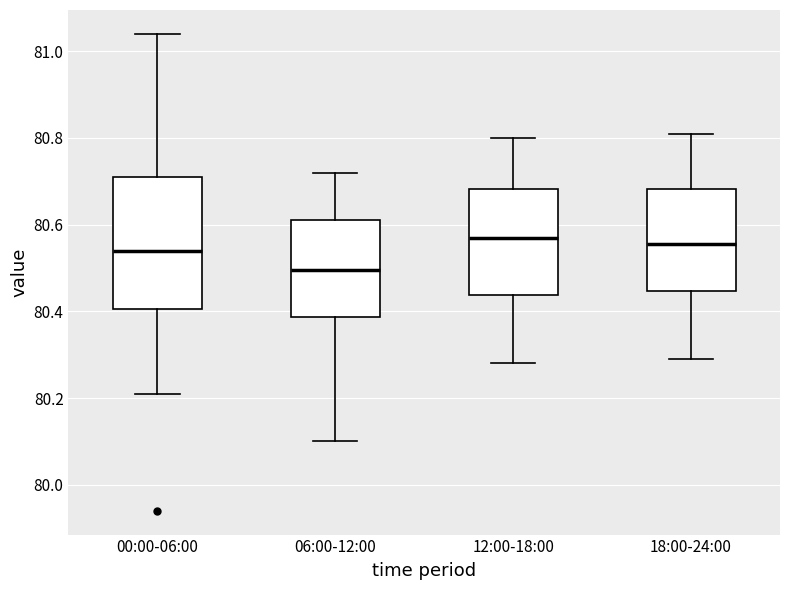

Reading left to right, transcribe this box plot: for each box, give where its median line is, the range the box spans, and where its two whiskers end, as read against the y-axis. The values are not printed on the chart, so give them approximately, as read against the axis.

00:00-06:00: median 80.54, box 80.40 to 80.72, whiskers 80.22 to 81.04
06:00-12:00: median 80.50, box 80.38 to 80.62, whiskers 80.10 to 80.72
12:00-18:00: median 80.58, box 80.44 to 80.68, whiskers 80.28 to 80.80
18:00-24:00: median 80.56, box 80.44 to 80.68, whiskers 80.30 to 80.82